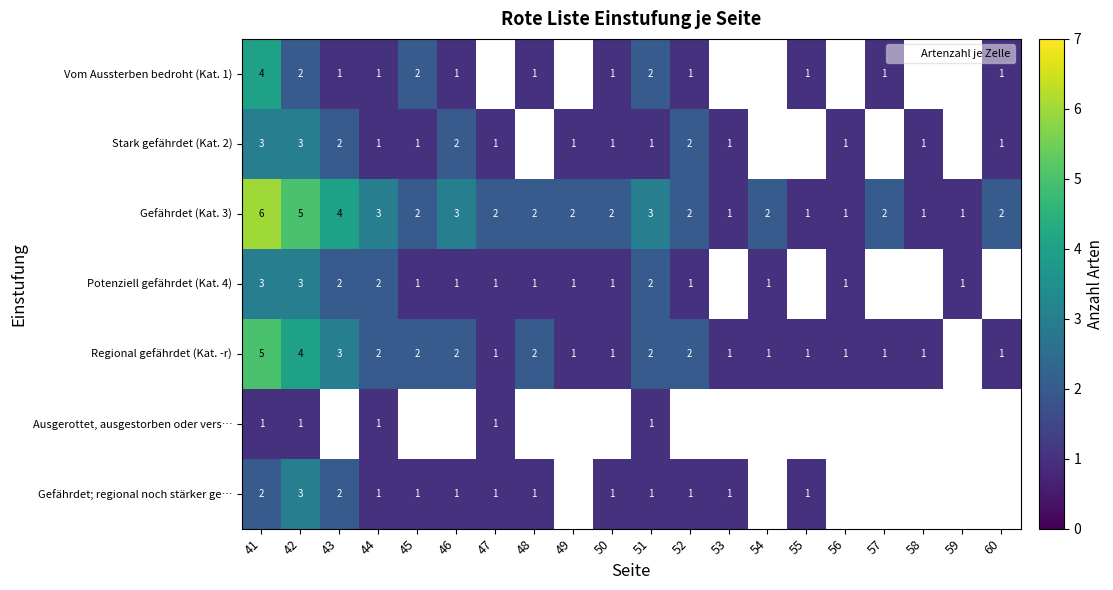

What is the approximate value of Gefährdet (Kat. 3) at 53?

1.0